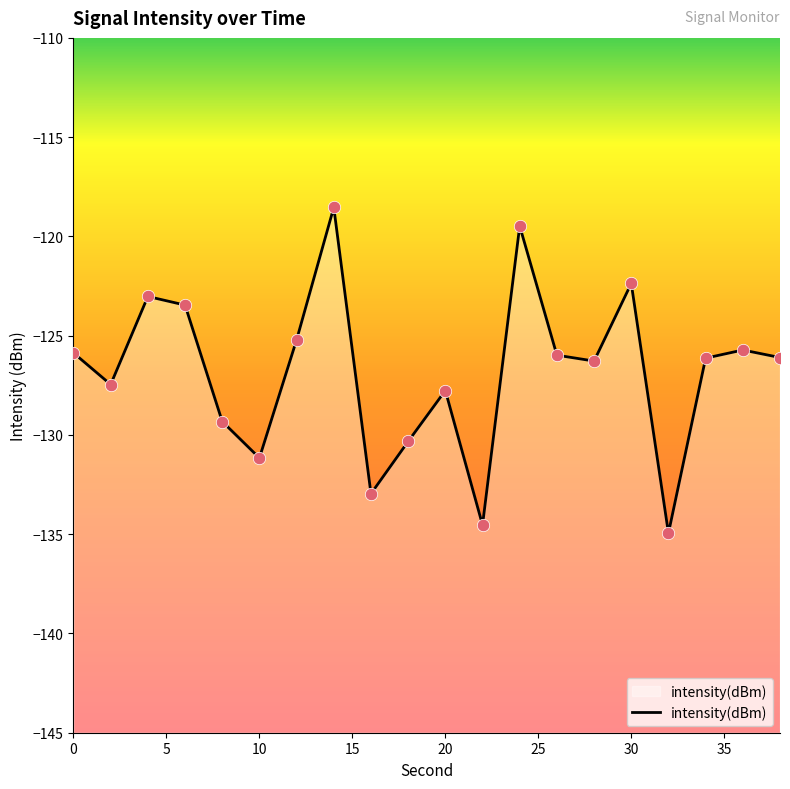

Between 20 and 30, which is larger?

30